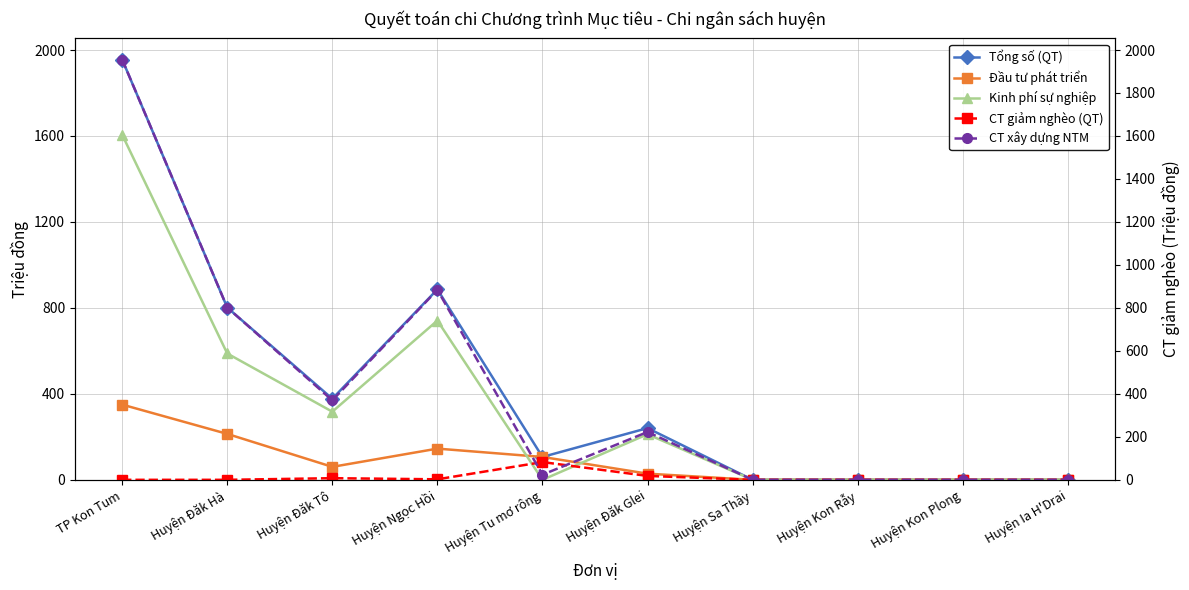

Which series has the largest total across all categories?

Tổng số (QT)